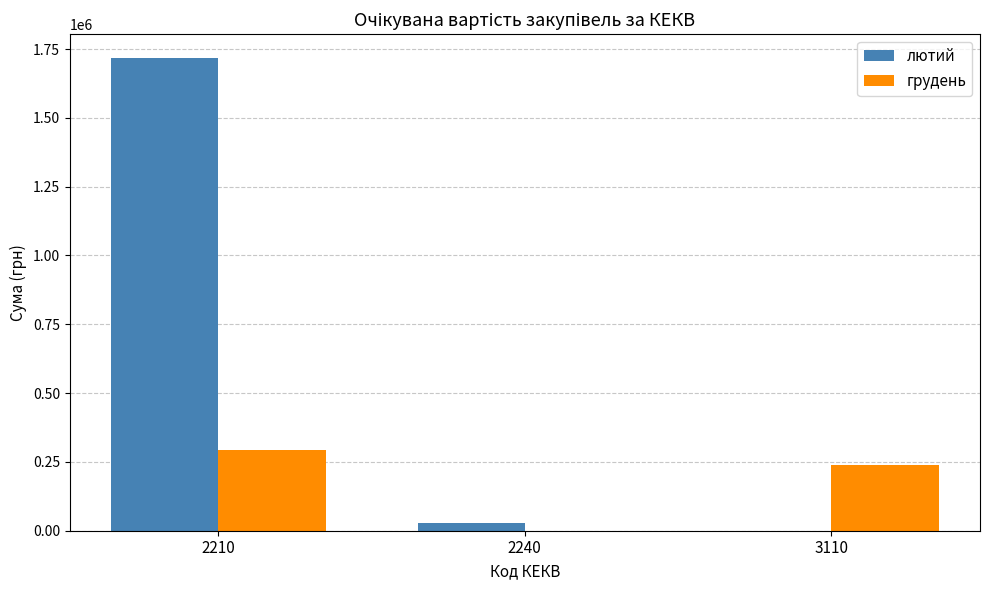

What is the greatest value displayed?

1717850